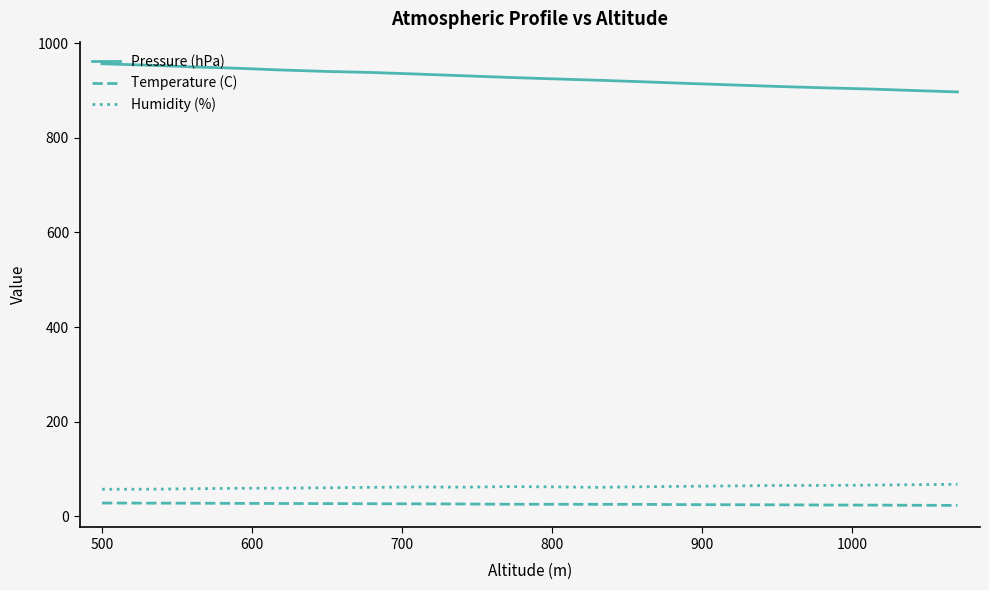

Which series has the largest total across all categories?

Pressure (hPa)